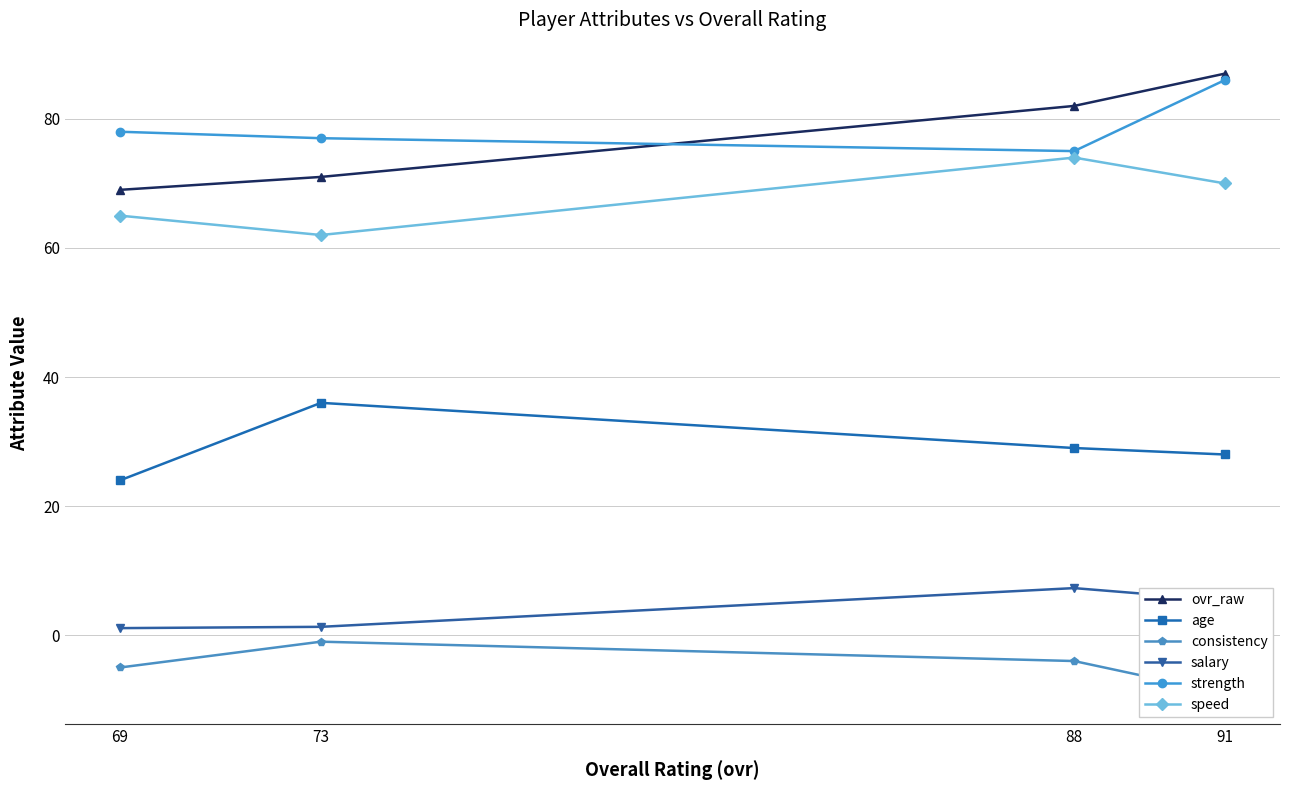

The age series shows 36.0 at 73. True or false?

True